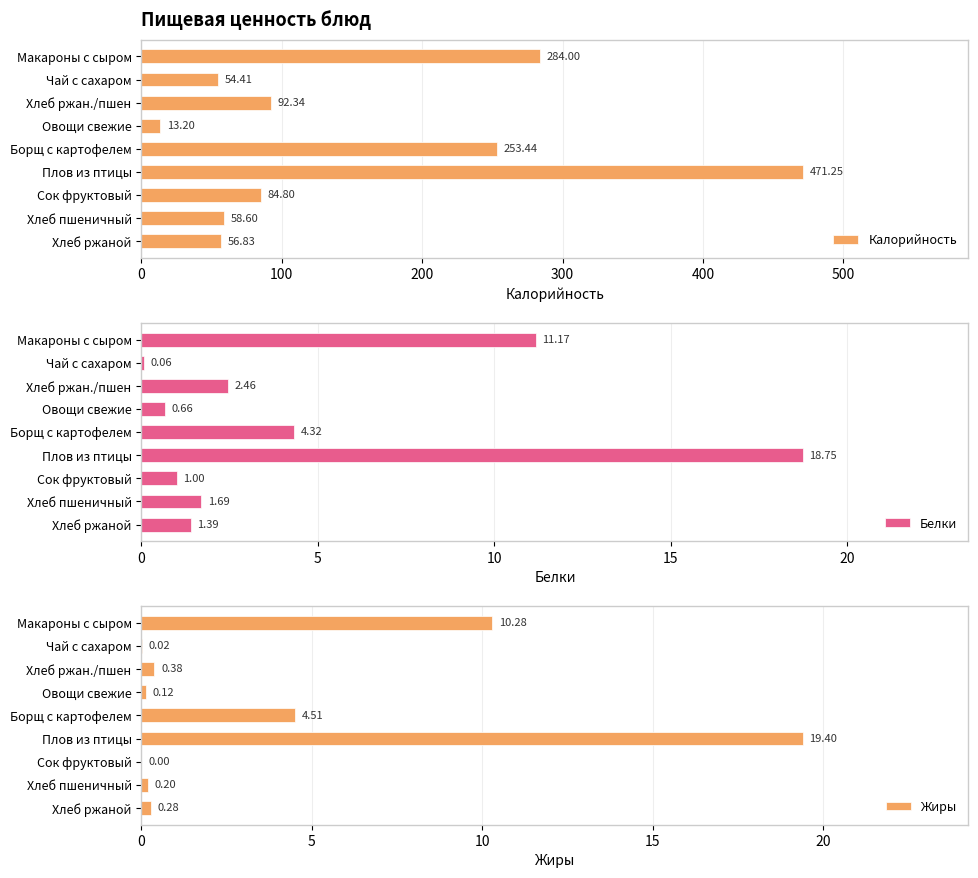

Which series has the largest total across all categories?

Калорийность